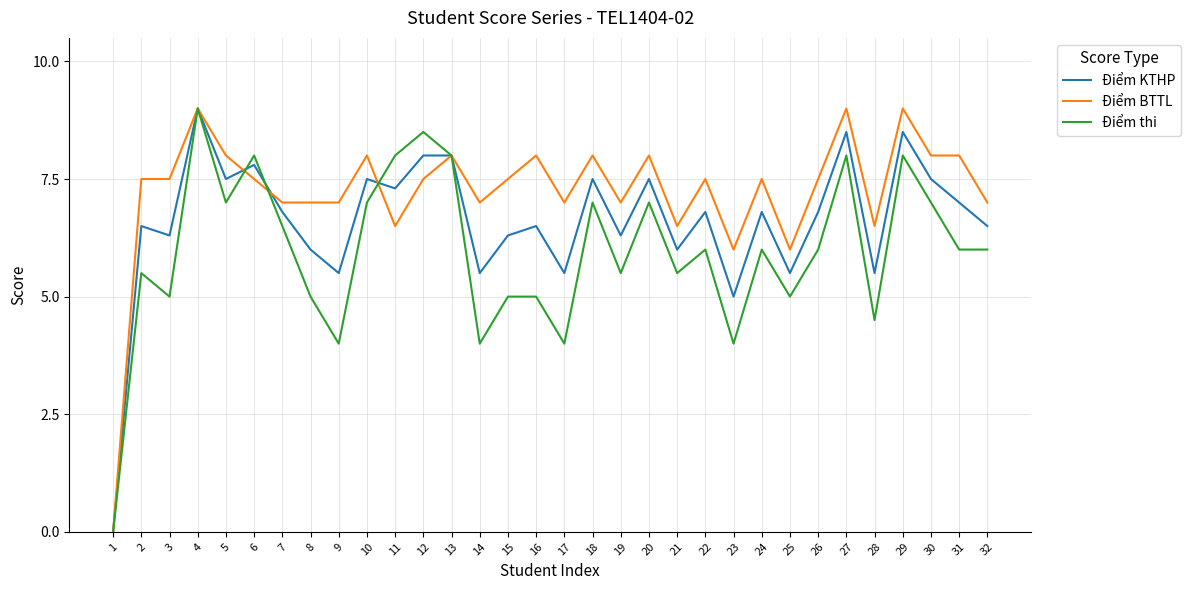

What is the spread (max minus min) of values at 8?

2.0